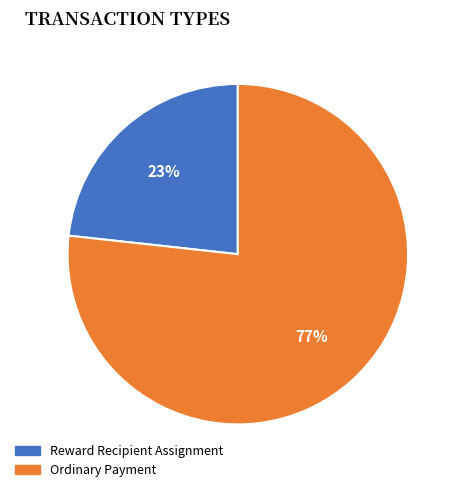

What percentage is the Ordinary Payment slice, to the nearest percent?

77%